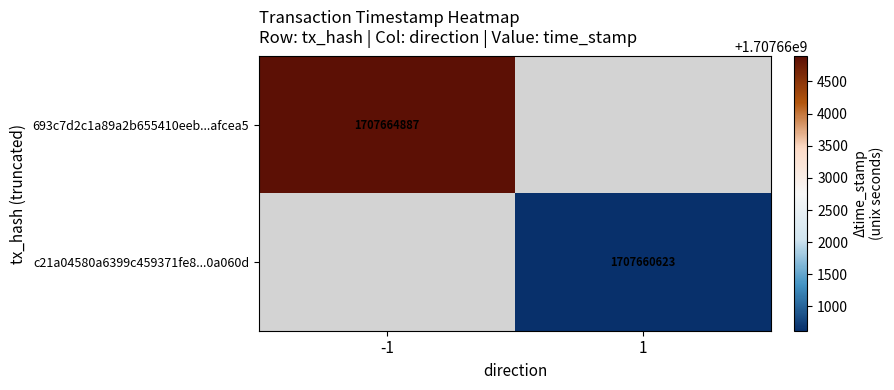

True or false: 693c7d2c1a89a2b655410eeb...afcea5 has a value of 1707664887 at -1.

True